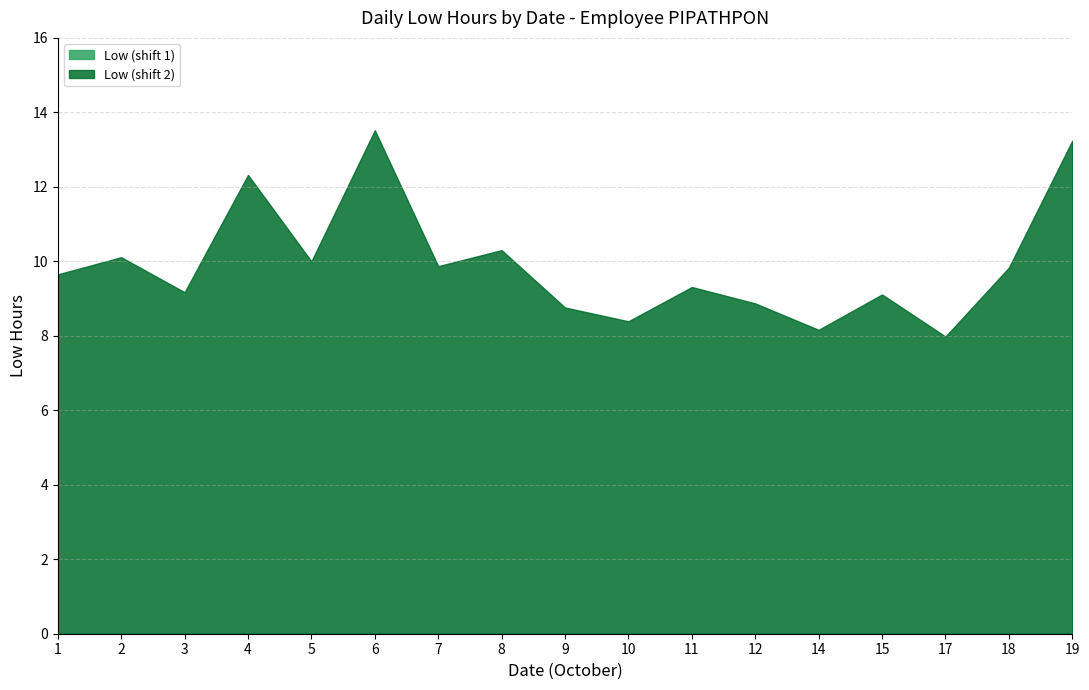

Which series changed the most between 3 and 15?

Low (shift 2)